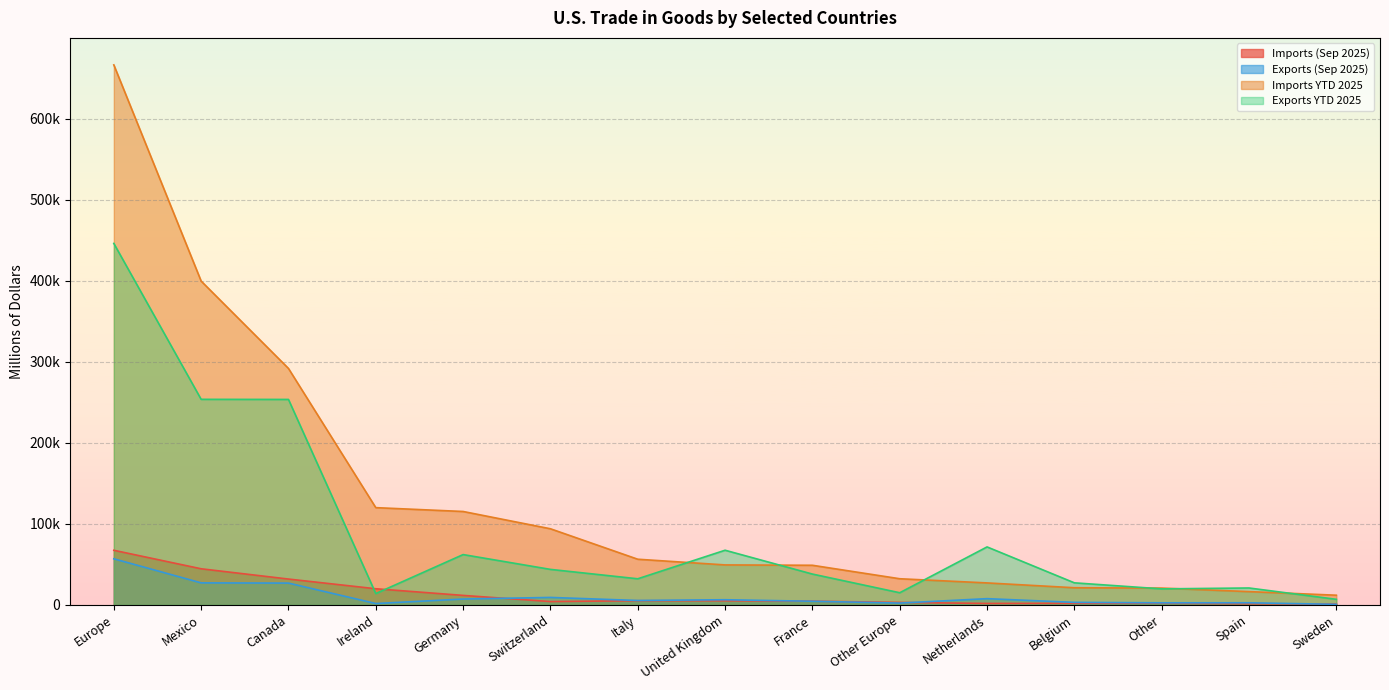

At Germany, list the series in order from largest to smallest.

Imports YTD 2025, Exports YTD 2025, Imports (Sep 2025), Exports (Sep 2025)